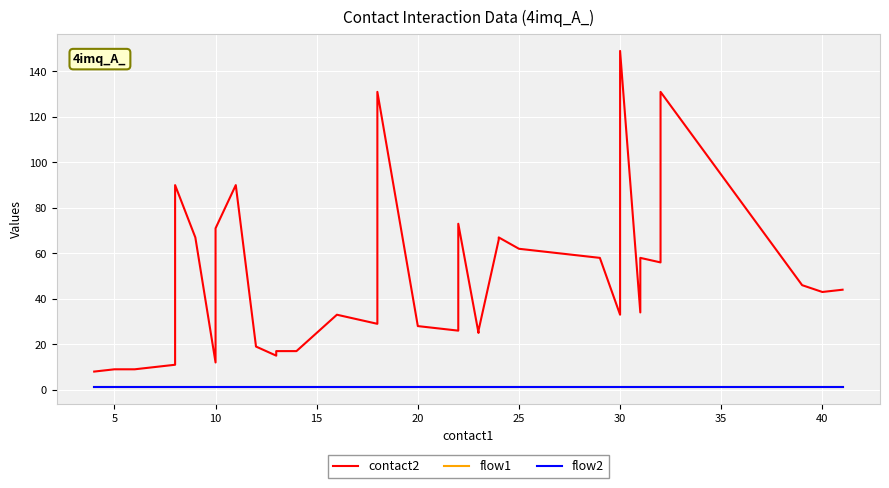

What are all the series names shown in the legend?

contact2, flow1, flow2